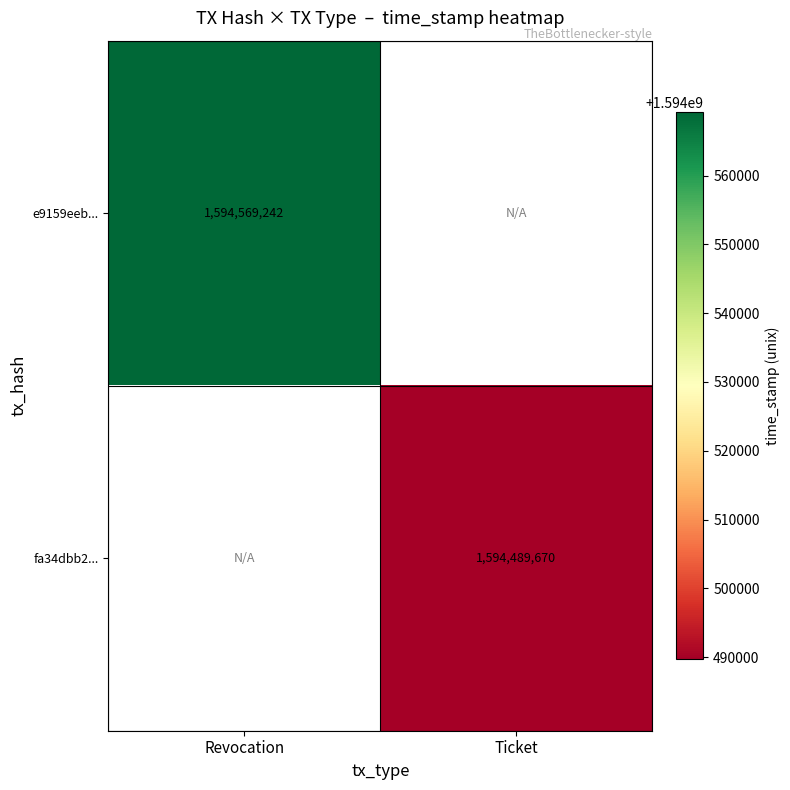

What is the greatest value displayed?

1594569242.0